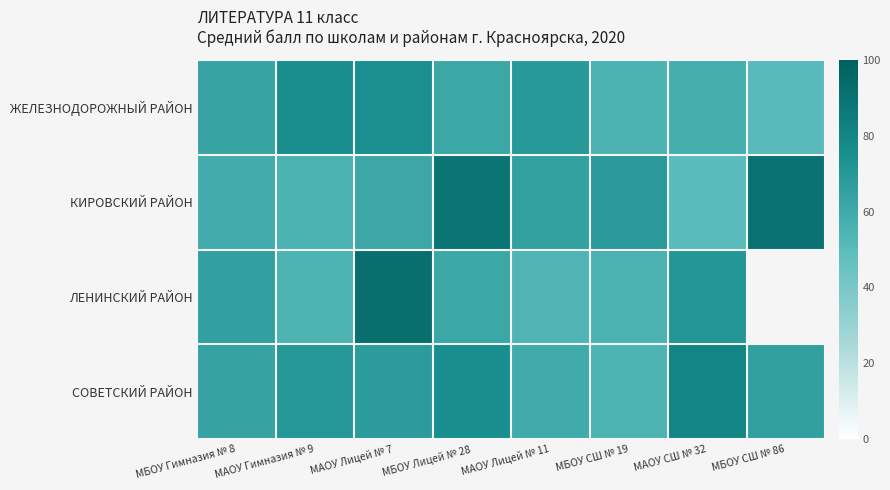

How many data points in СОВЕТСКИЙ РАЙОН are above 68?

3